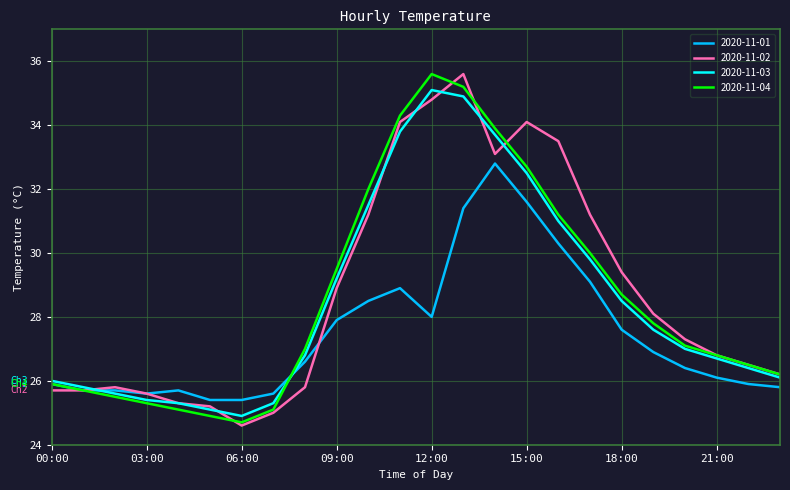

What is the lowest value of the 2020-11-04 series?

24.7